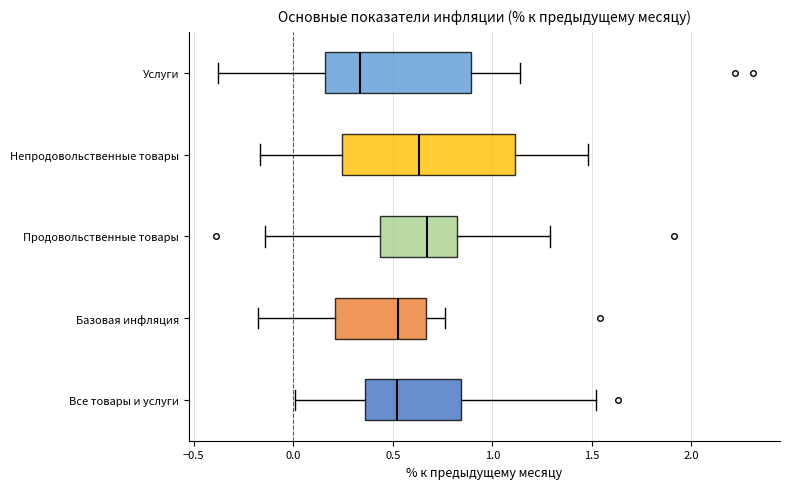

Where is the right edge of the box for Базовая инфляция on the x-axis? The values are not printed on the chart, so give them approximately, as read against the axis.

0.65